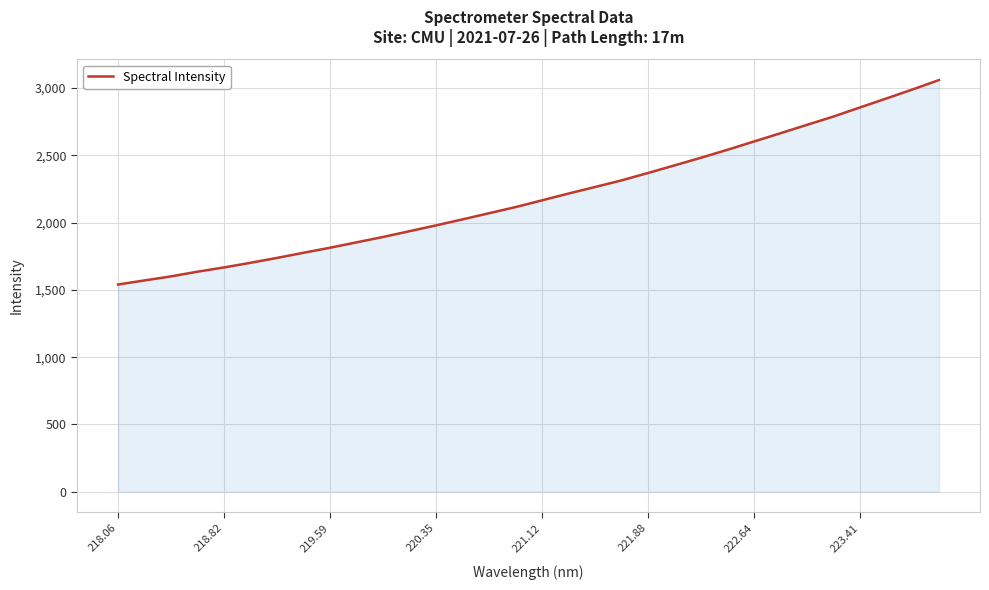

What is the maximum value shown in the chart?

3058.8